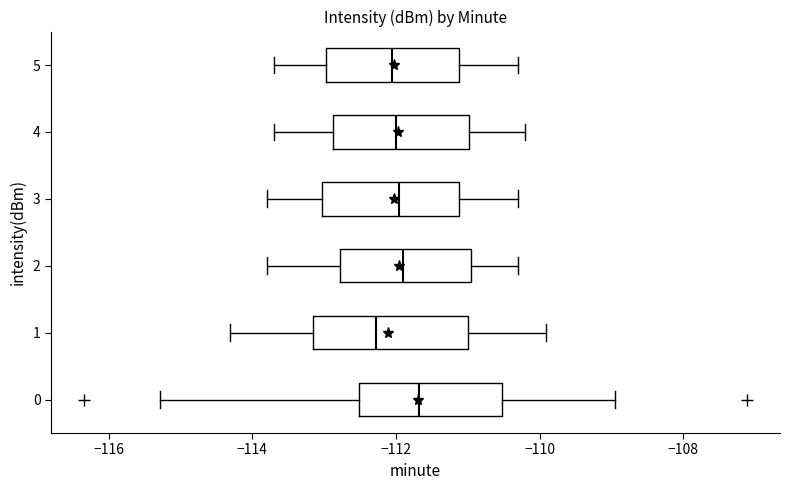

Where does the right whisker of the box at y = 4 end on the x-axis? The values are not printed on the chart, so give them approximately, as read against the axis.

-110.2